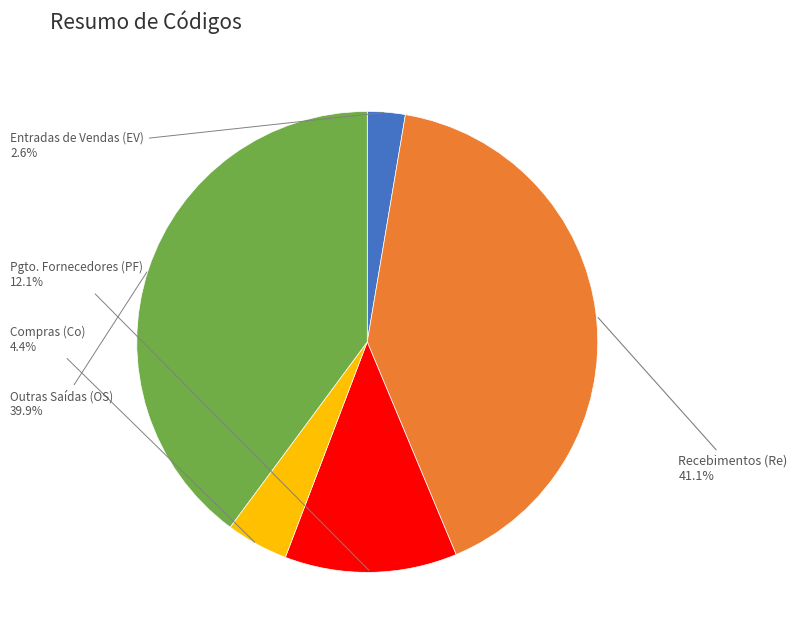

Does any single category account for the majority?

No